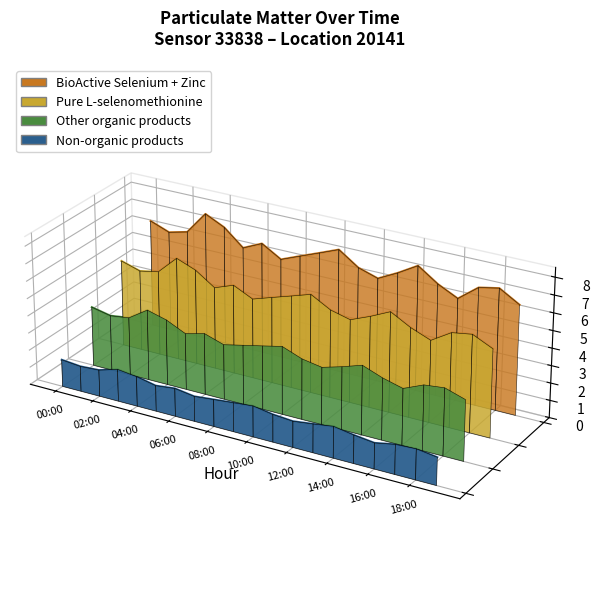

True or false: Other organic products and Non-organic products cross at least once.

False